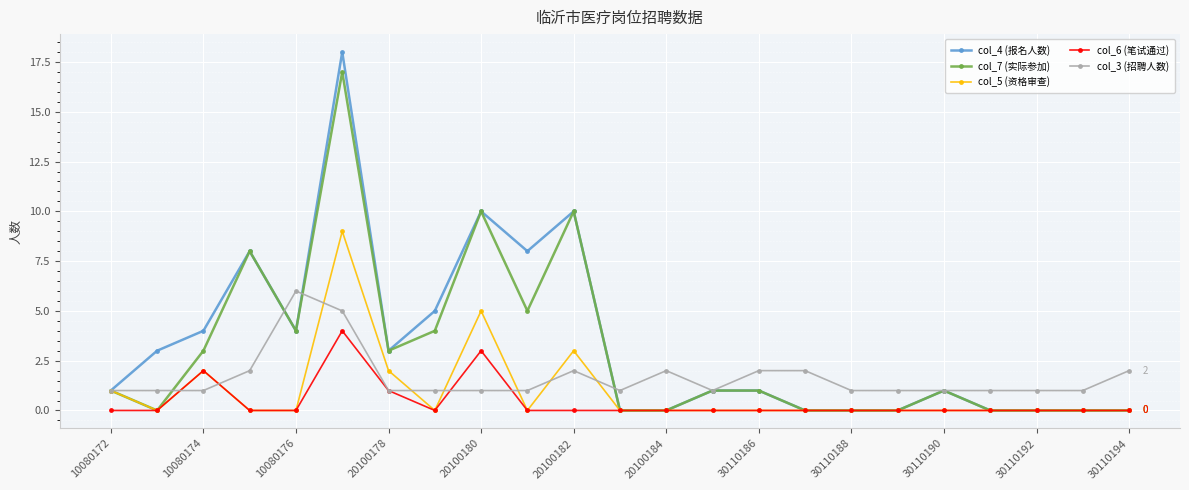

What is the value of the col_7 (实际参加) point at the 15th from the left?

1